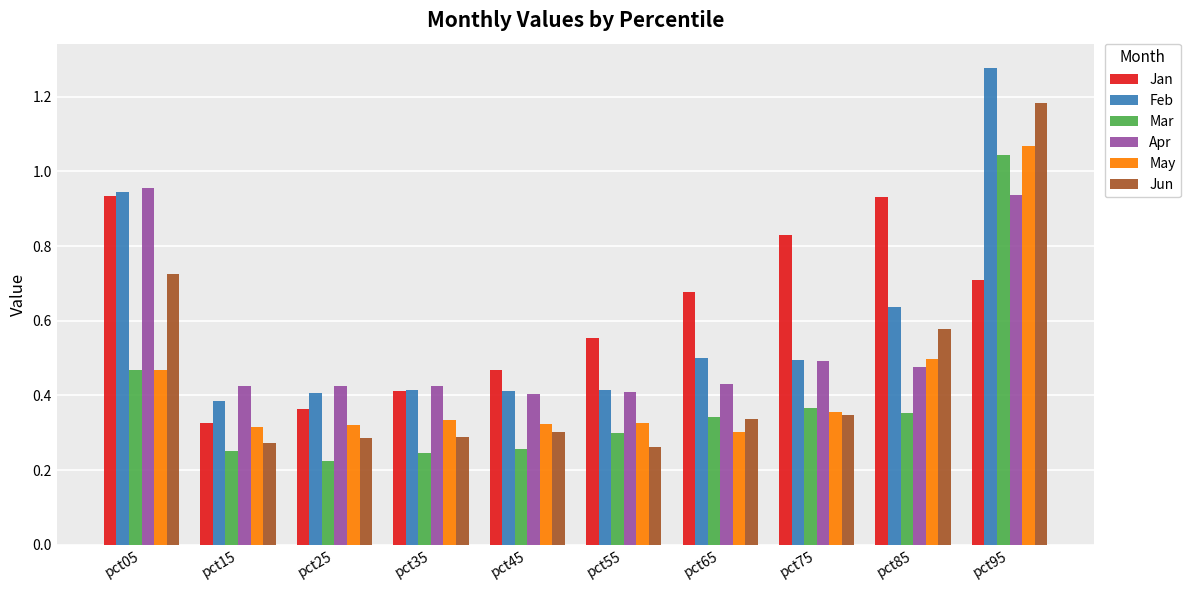

Where is Jan nearest to the value 0?

pct15